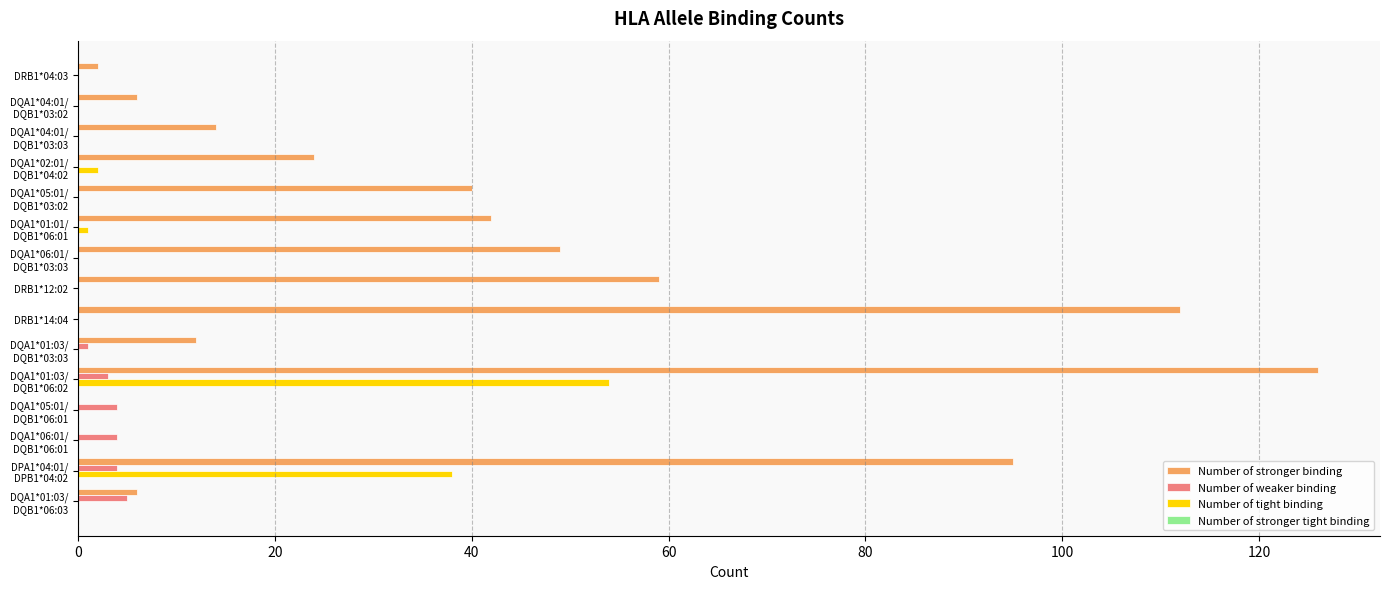

Which series has the largest total across all categories?

Number of stronger binding